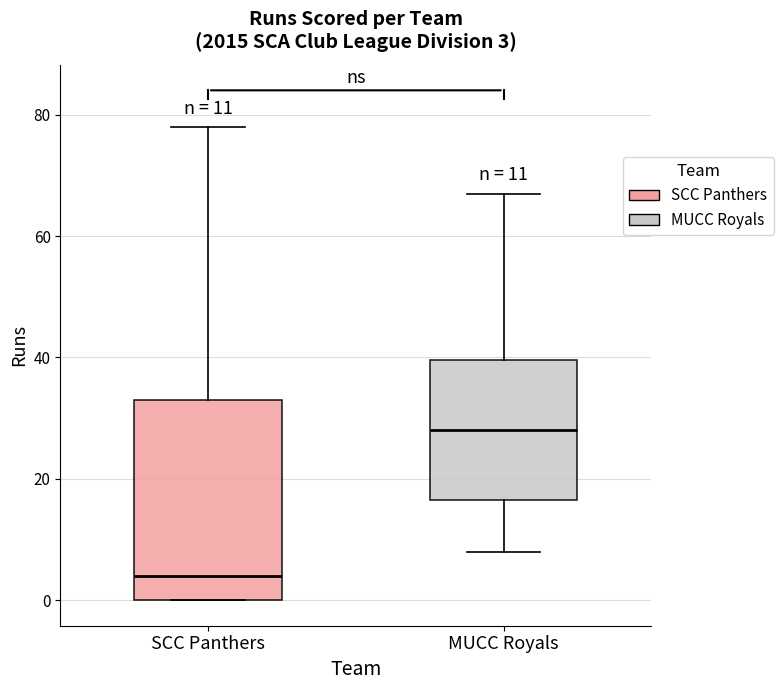

Comparing the boxes themselves (not the whiskers), which one is the tallest?

SCC Panthers